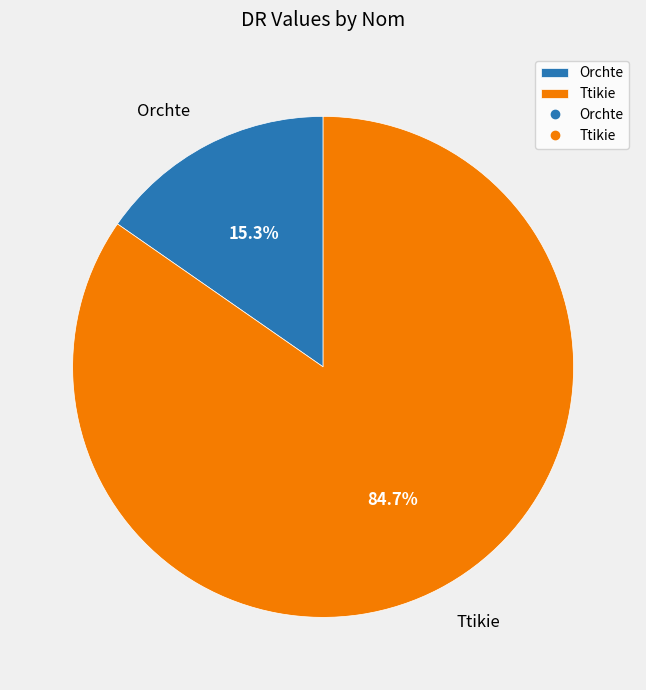

Rank the categories by value from highest to lowest.

Ttikie, Orchte